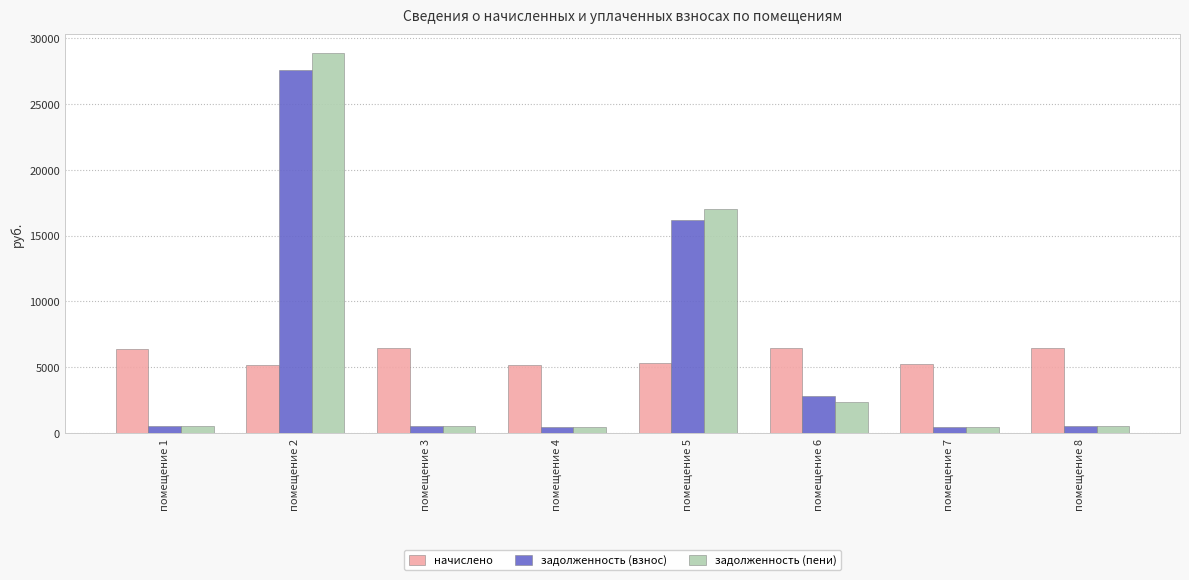

What is the spread (max minus min) of values at помещение 5?

11703.9